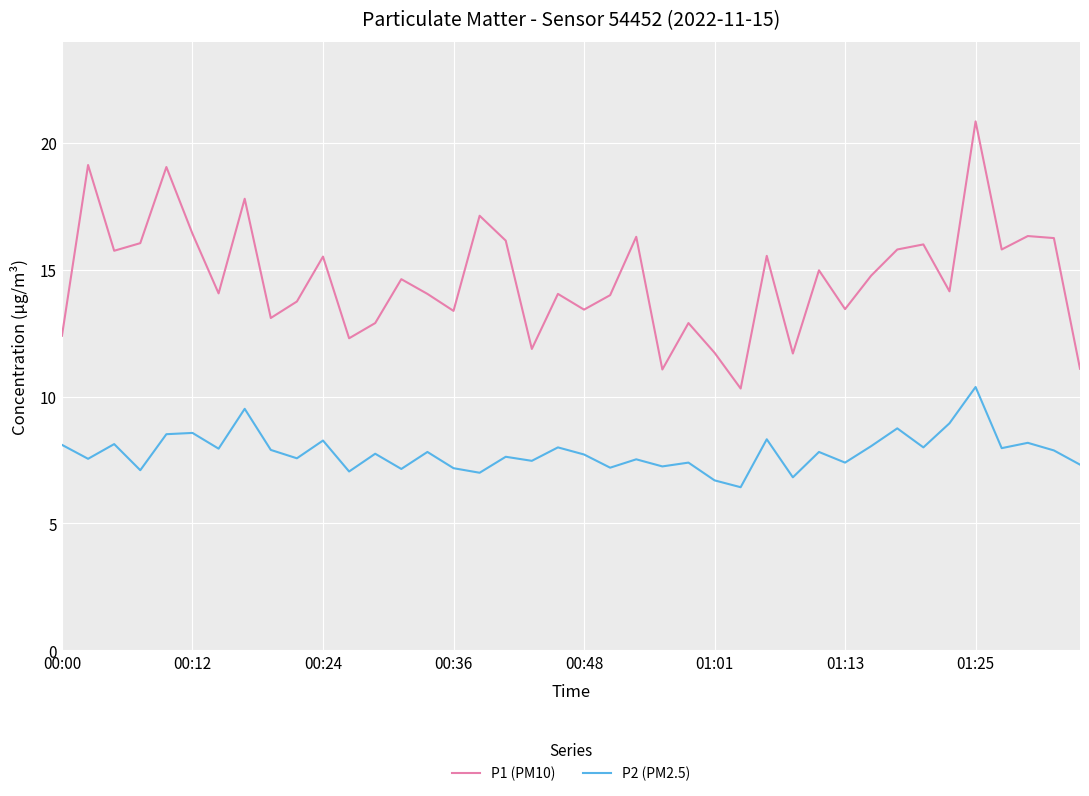

How many categories are shown in the chart?

40